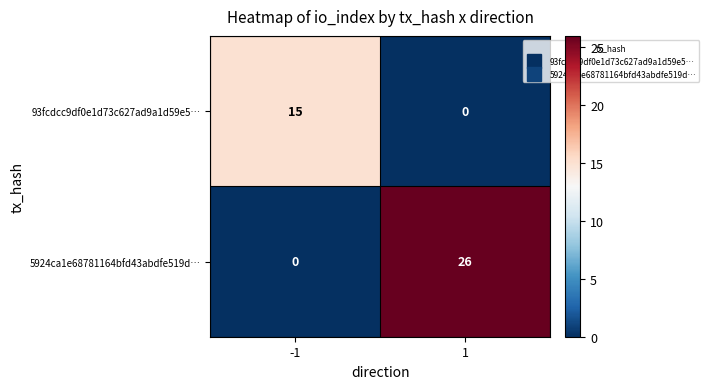

Reading left to right, what are all the values shown in this chart?

93fcdcc9df0e1d73c627ad9a1d59e5…: -1=15	1=0
5924ca1e68781164bfd43abdfe519d…: -1=0	1=26